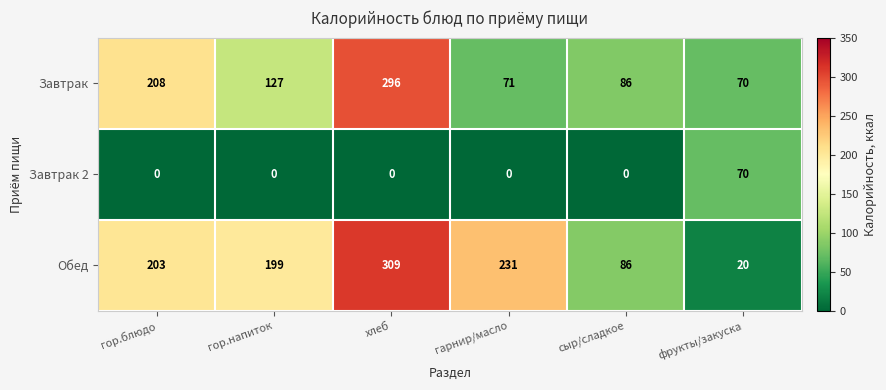

Which series has the largest range (max minus min)?

Обед